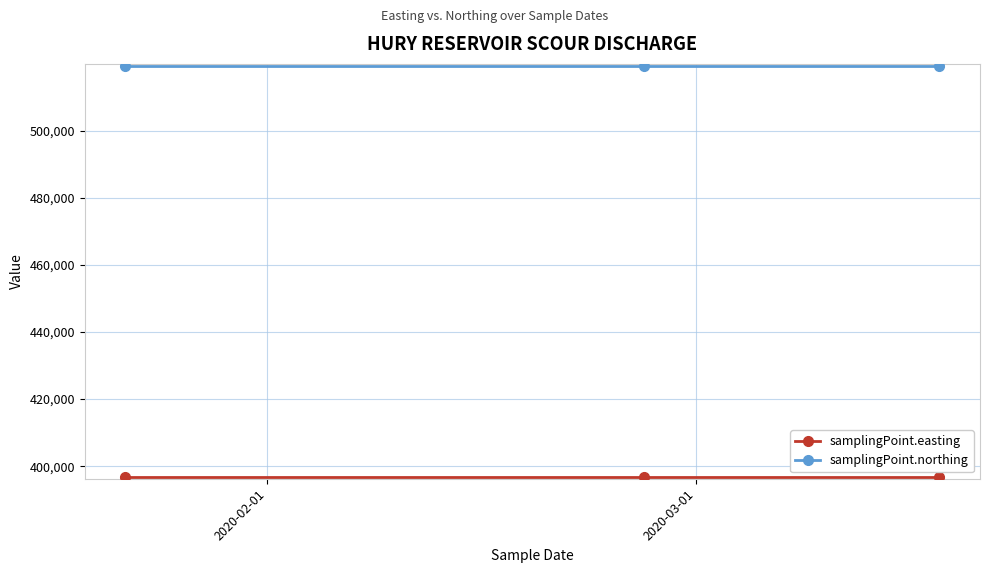

Does the chart have visible grid lines?

Yes